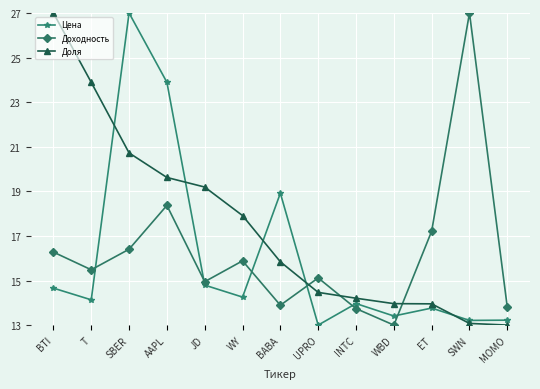

At how many categories does at least one series exceed 26?

3